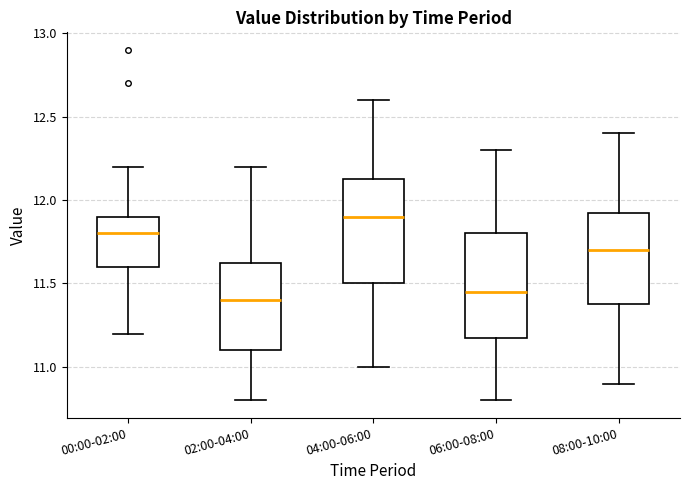

Reading left to right, read every box against the y-axis: the position of its median line, the range the box covers, and the ends of its whiskers. The values are not printed on the chart, so give them approximately, as read against the axis.

00:00-02:00: median 11.80, box 11.60 to 11.90, whiskers 11.20 to 12.20
02:00-04:00: median 11.40, box 11.10 to 11.65, whiskers 10.80 to 12.20
04:00-06:00: median 11.90, box 11.50 to 12.15, whiskers 11.00 to 12.60
06:00-08:00: median 11.45, box 11.20 to 11.80, whiskers 10.80 to 12.30
08:00-10:00: median 11.70, box 11.40 to 11.95, whiskers 10.90 to 12.40